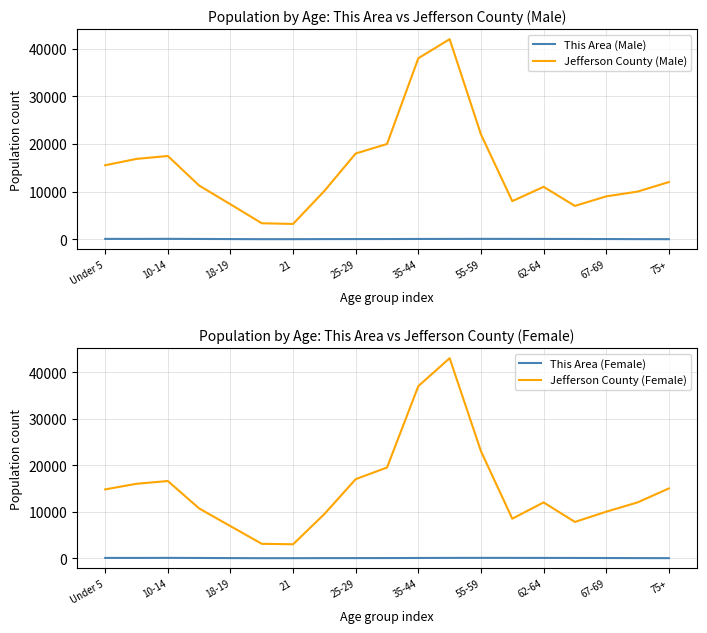

What is the difference between the maximum and minimum values in the Jefferson County (Male) series?

38789